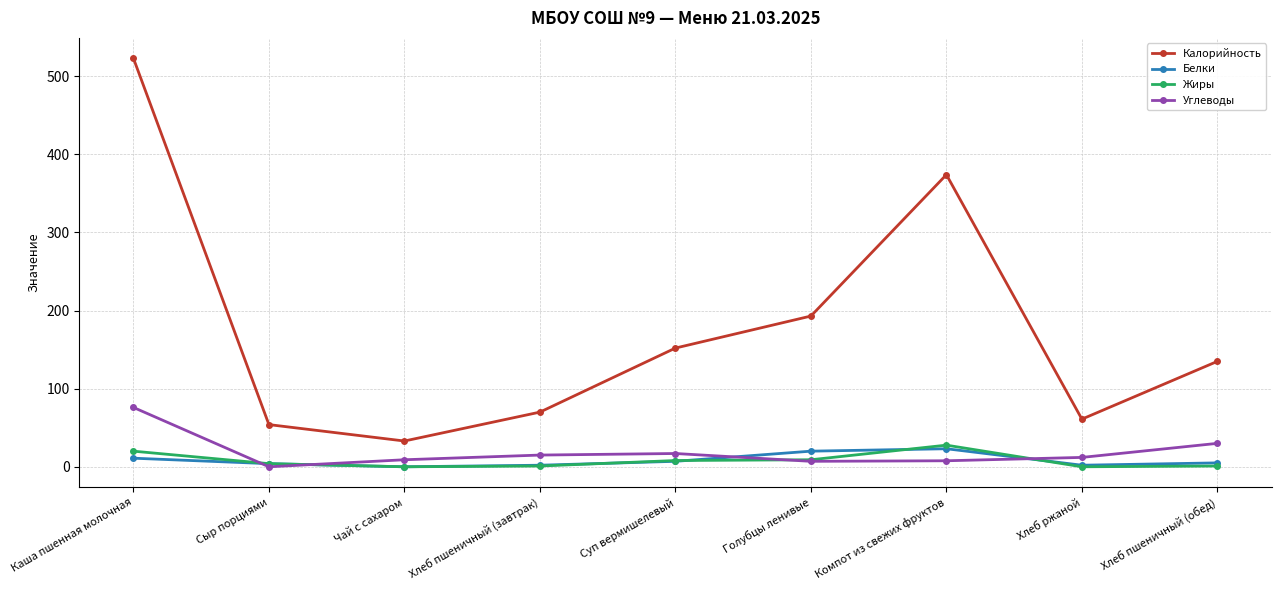

What is the maximum value for Белки?

23.1